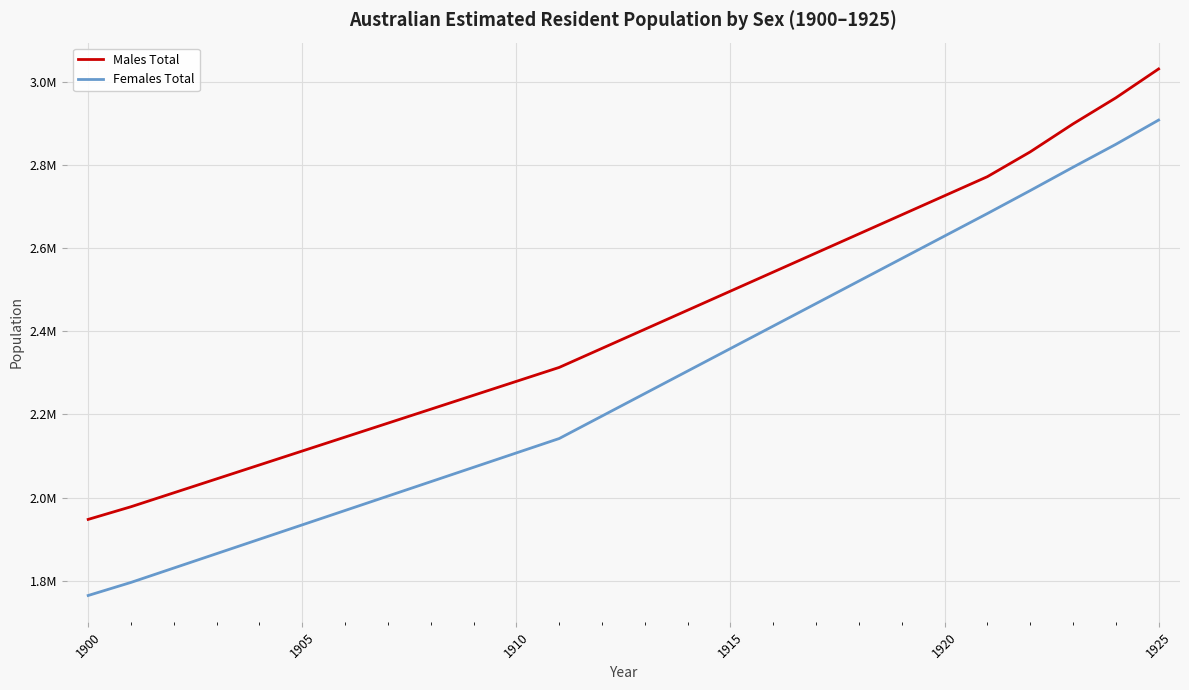

Is this an area chart (filled region under the line)?

No